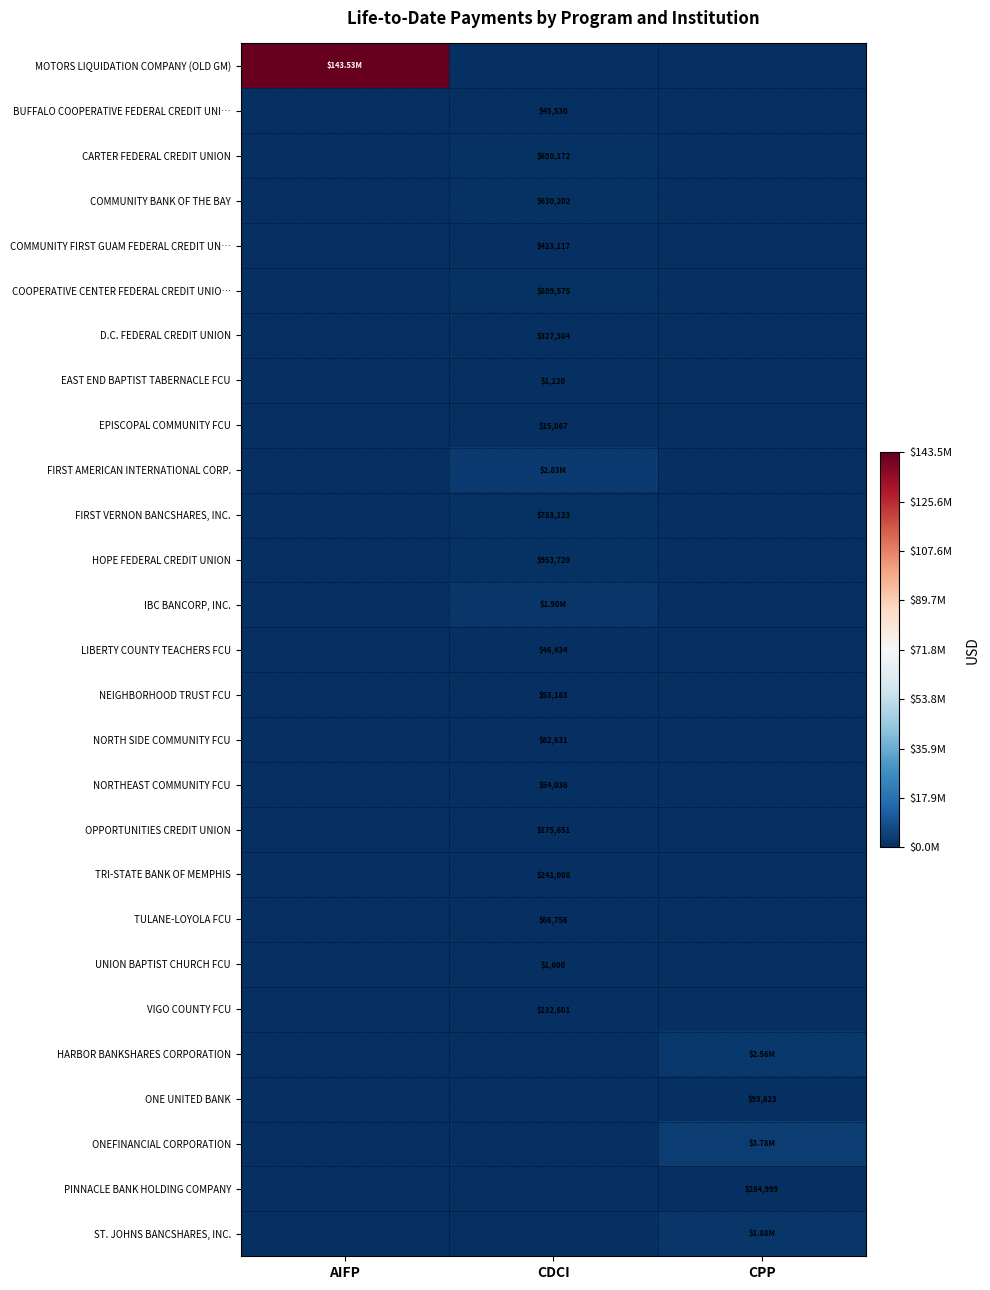

Is the value of COMMUNITY BANK OF THE BAY at AIFP greater than the value of MOTORS LIQUIDATION COMPANY (OLD GM) at AIFP?

No